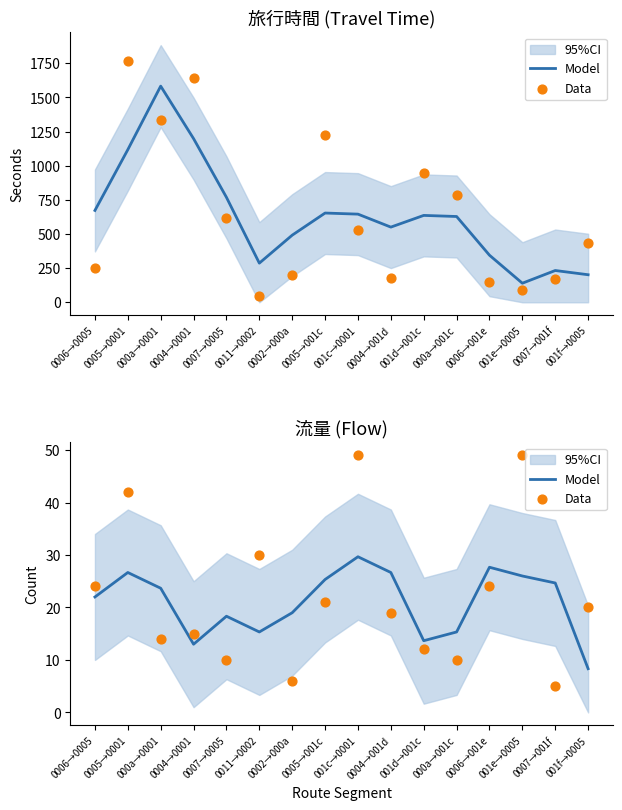

At how many categories does at least one series exceed 21?

10